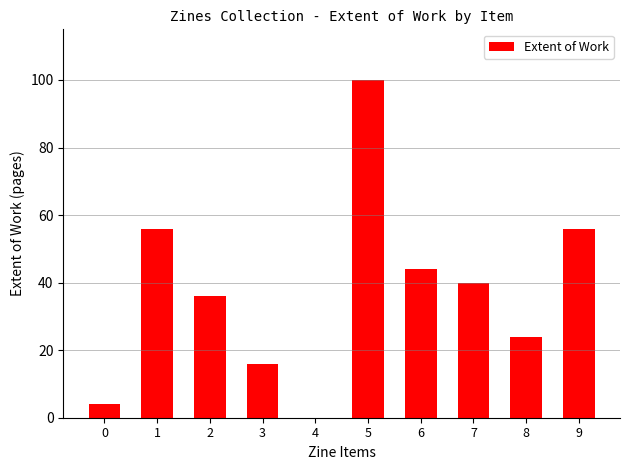

Which category has the highest value across all series?

5